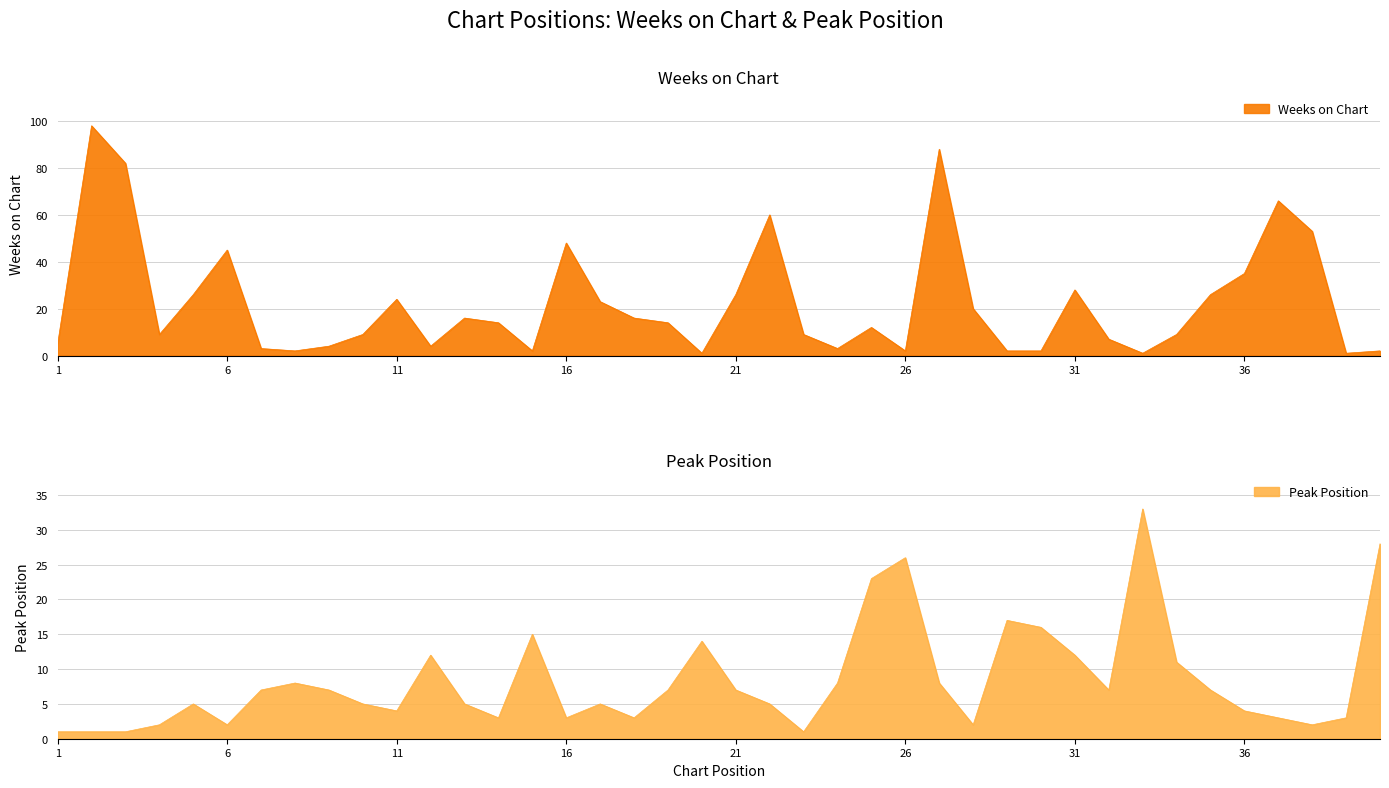

Reading left to right, transcribe all the data shown in this chart.

Weeks on Chart: 5	98	82	9	26	45	3	2	4	9	24	4	16	14	2	48	23	16	14	1	26	60	9	3	12	2	88	20	2	2	28	7	1	9	26	35	66	53	1	2
Peak Position: 1	1	1	2	5	2	7	8	7	5	4	12	5	3	15	3	5	3	7	14	7	5	1	8	23	26	8	2	17	16	12	7	33	11	7	4	3	2	3	28